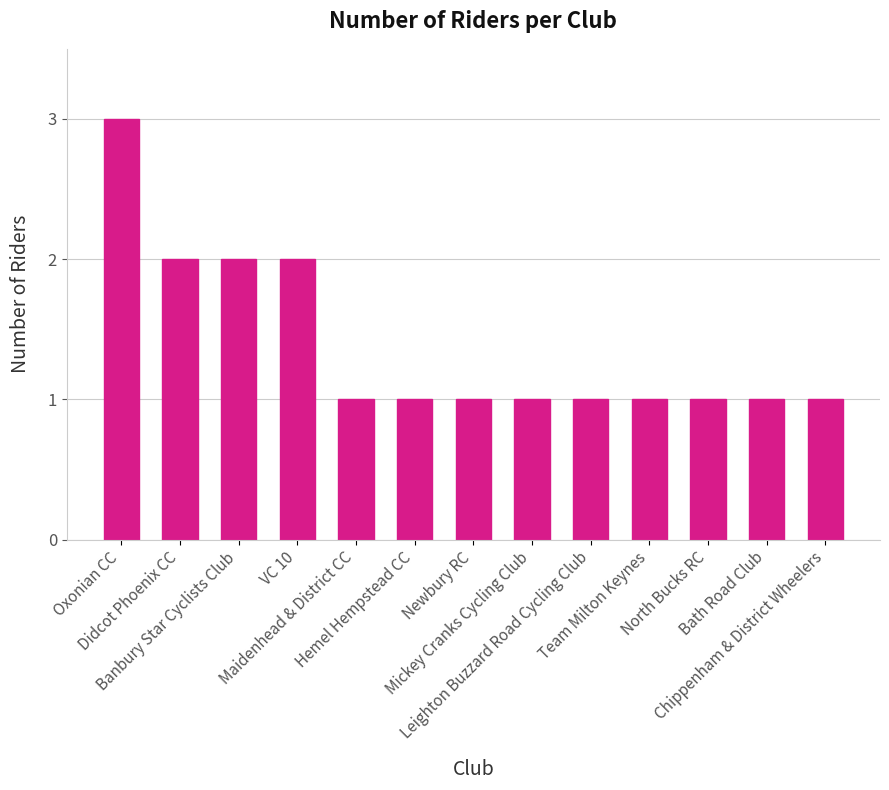

How many values are between 1 and 2?

12